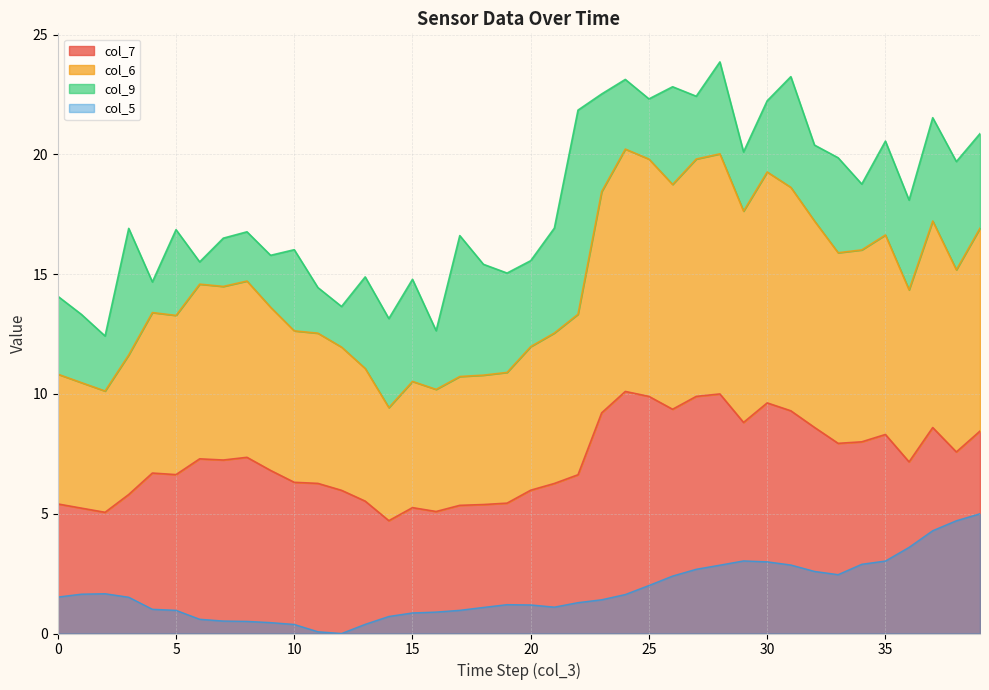

The value of col_7 at 25 is 4.9. True or false?

False